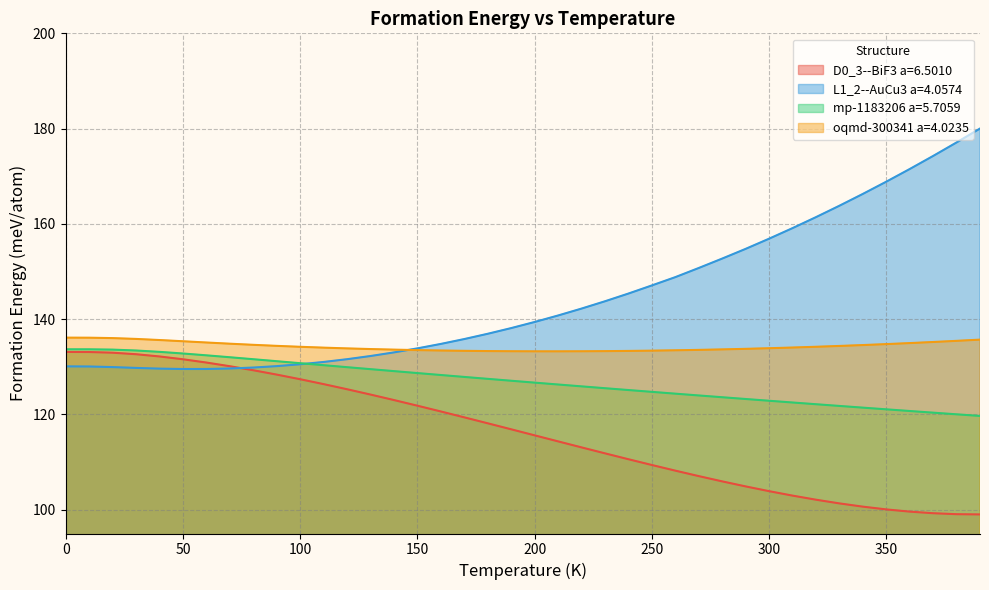

How many lines are shown in the chart?

4